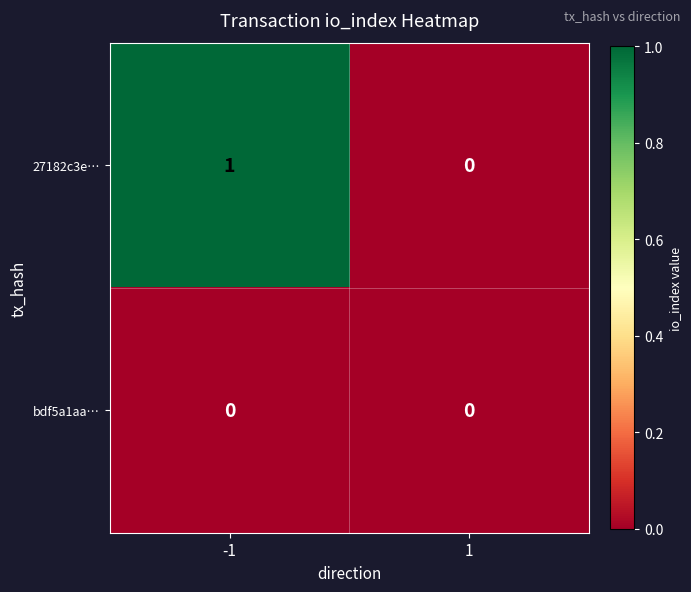

Between -1 and 1, which series saw the biggest shift?

27182c3e…